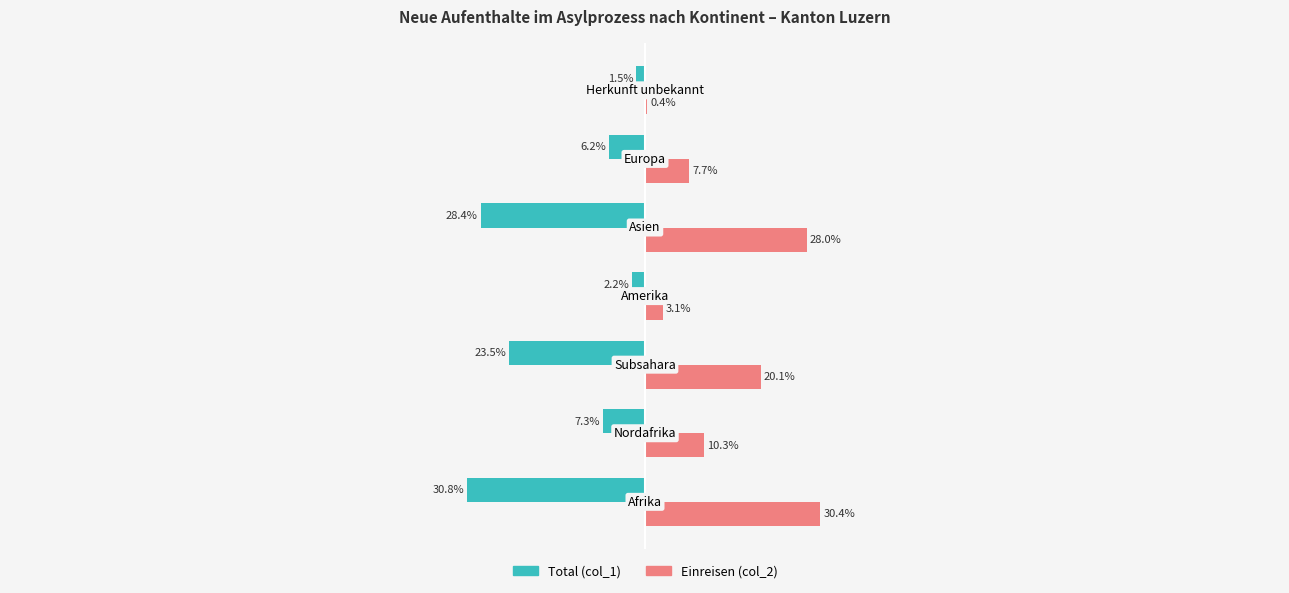

Which series has the largest total across all categories?

Einreisen (col_2)